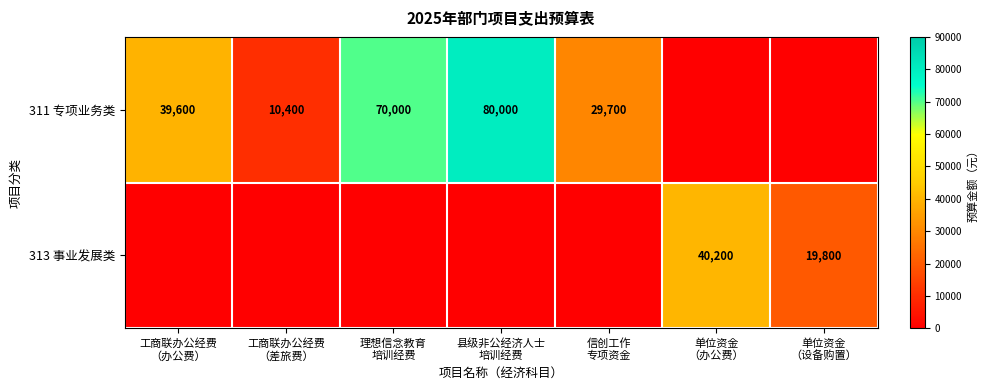

How many values in the 313 事业发展类 series exceed 0?

2